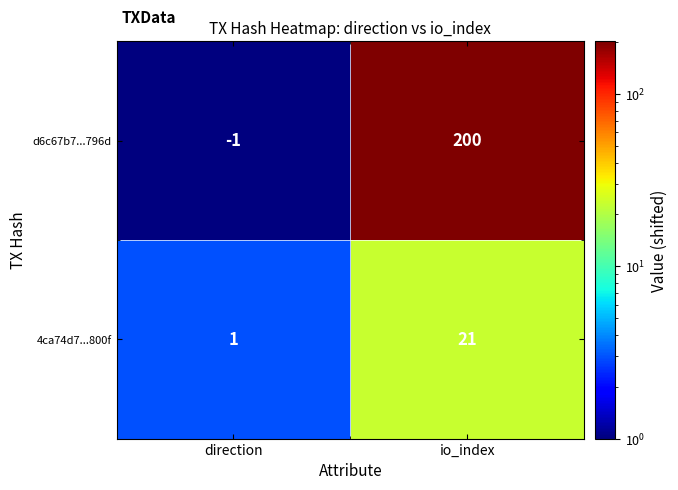

Rank the series at io_index from highest to lowest value.

d6c67b7...796d, 4ca74d7...800f